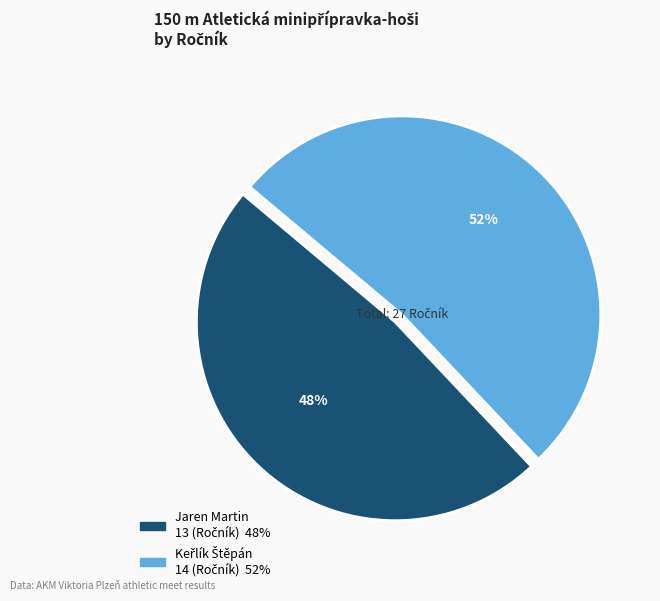

Is Jaren Martin the majority of the pie?

No